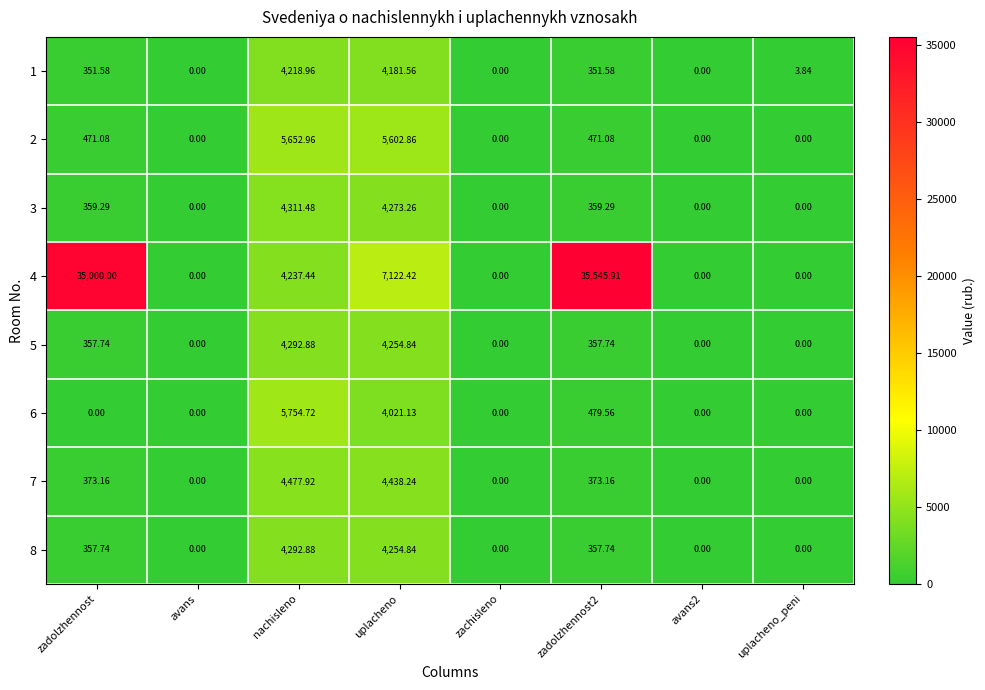

Which category has the highest value in the 6 series?

nachisleno